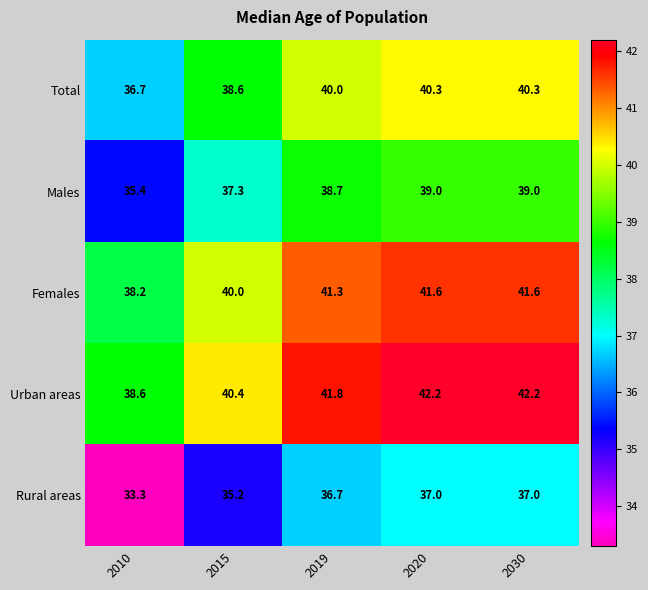

What is the sum of the Total values at 2010 and 2020?

77.0